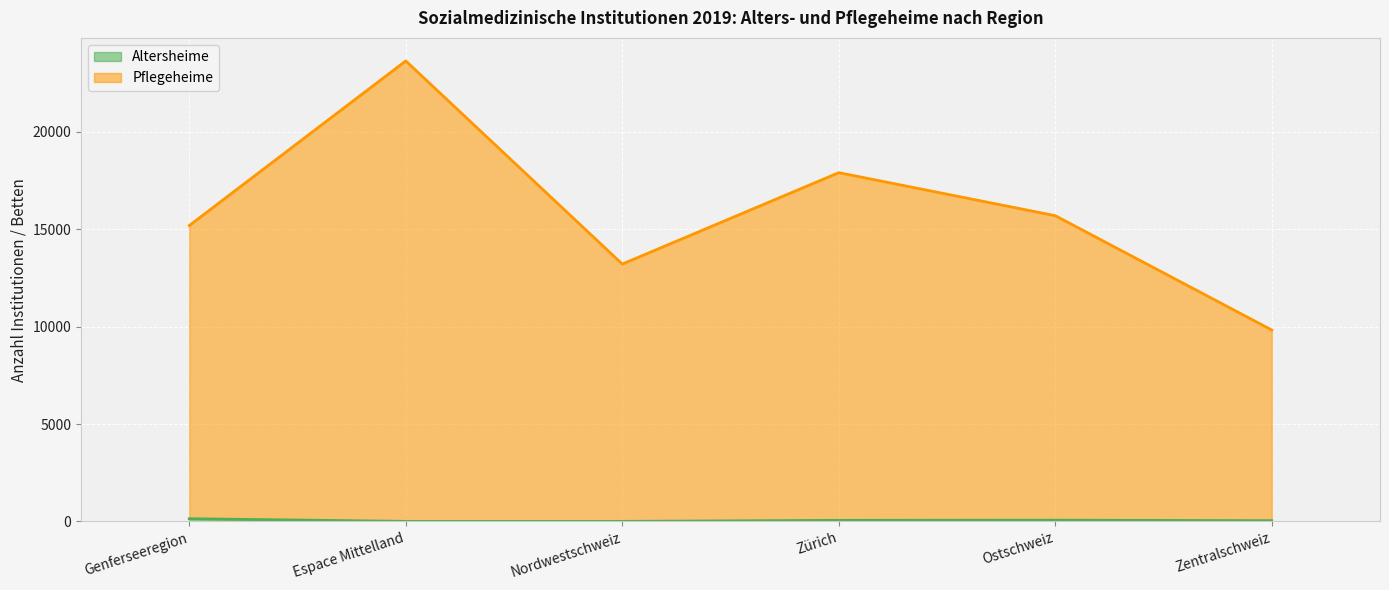

At which category is the sum across all series the highest?

Espace Mittelland